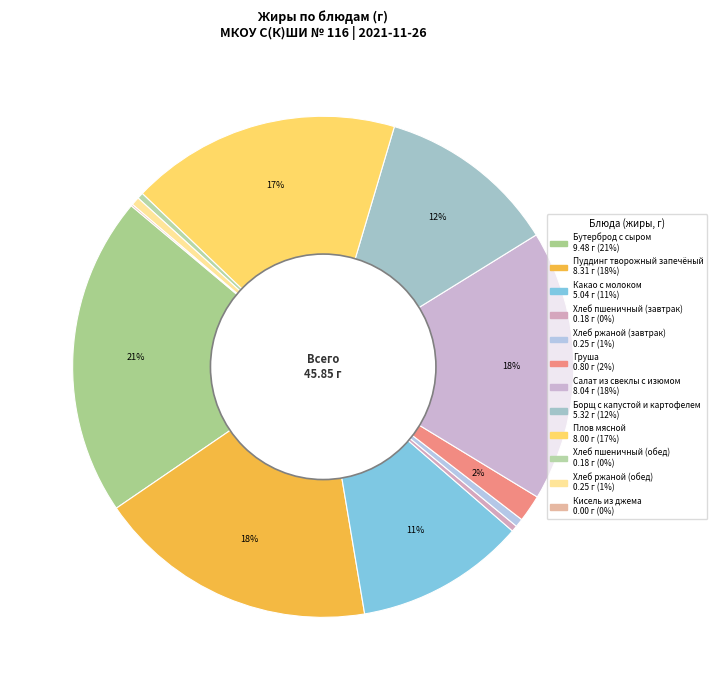

Which has a higher value, Пуддинг творожный запечёный or Хлеб пшеничный (завтрак)?

Пуддинг творожный запечёный